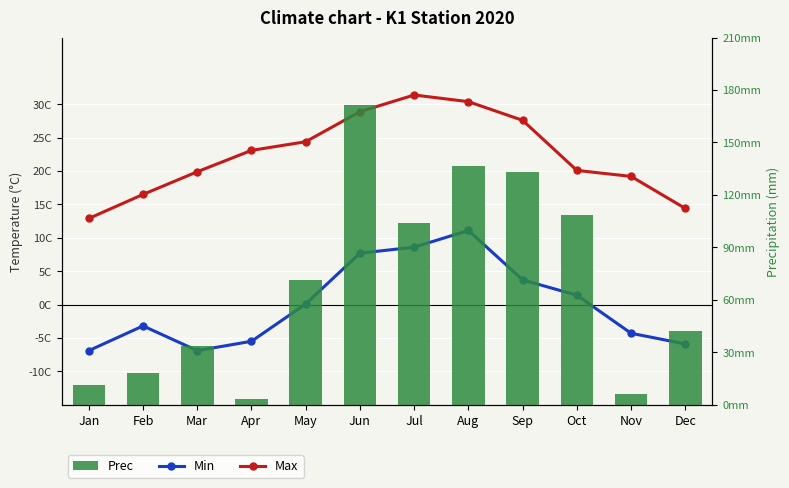

Rank the series by their maximum value, from lowest to highest.

Min, Max, Prec